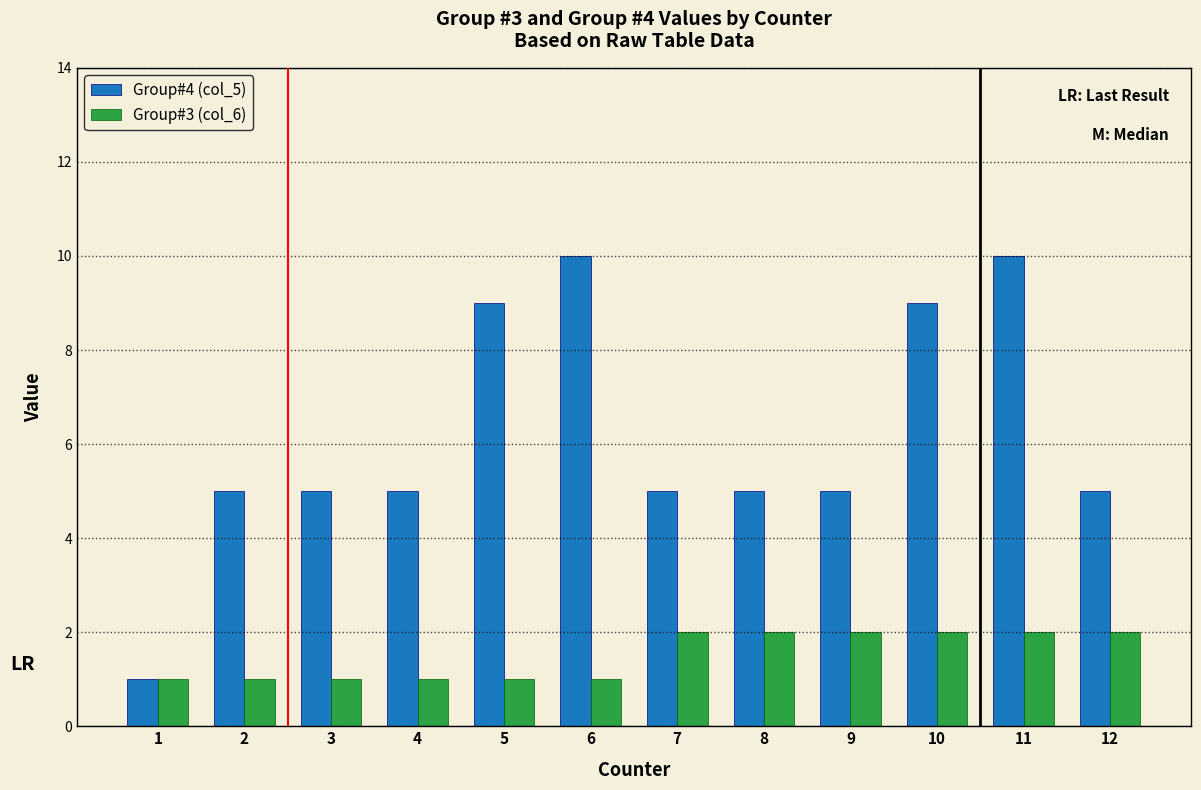

Reading left to right, list all the values displayed in this chart.

Group#4 (col_5): 1=1	2=5	3=5	4=5	5=9	6=10	7=5	8=5	9=5	10=9	11=10	12=5
Group#3 (col_6): 1=1	2=1	3=1	4=1	5=1	6=1	7=2	8=2	9=2	10=2	11=2	12=2